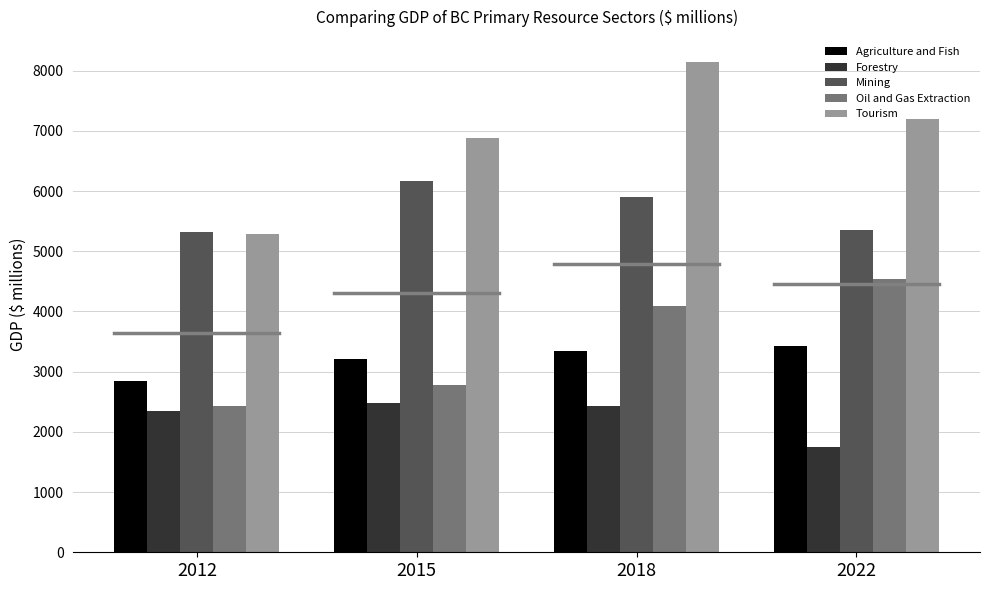

At which label does Mining first exceed 5909?

2015